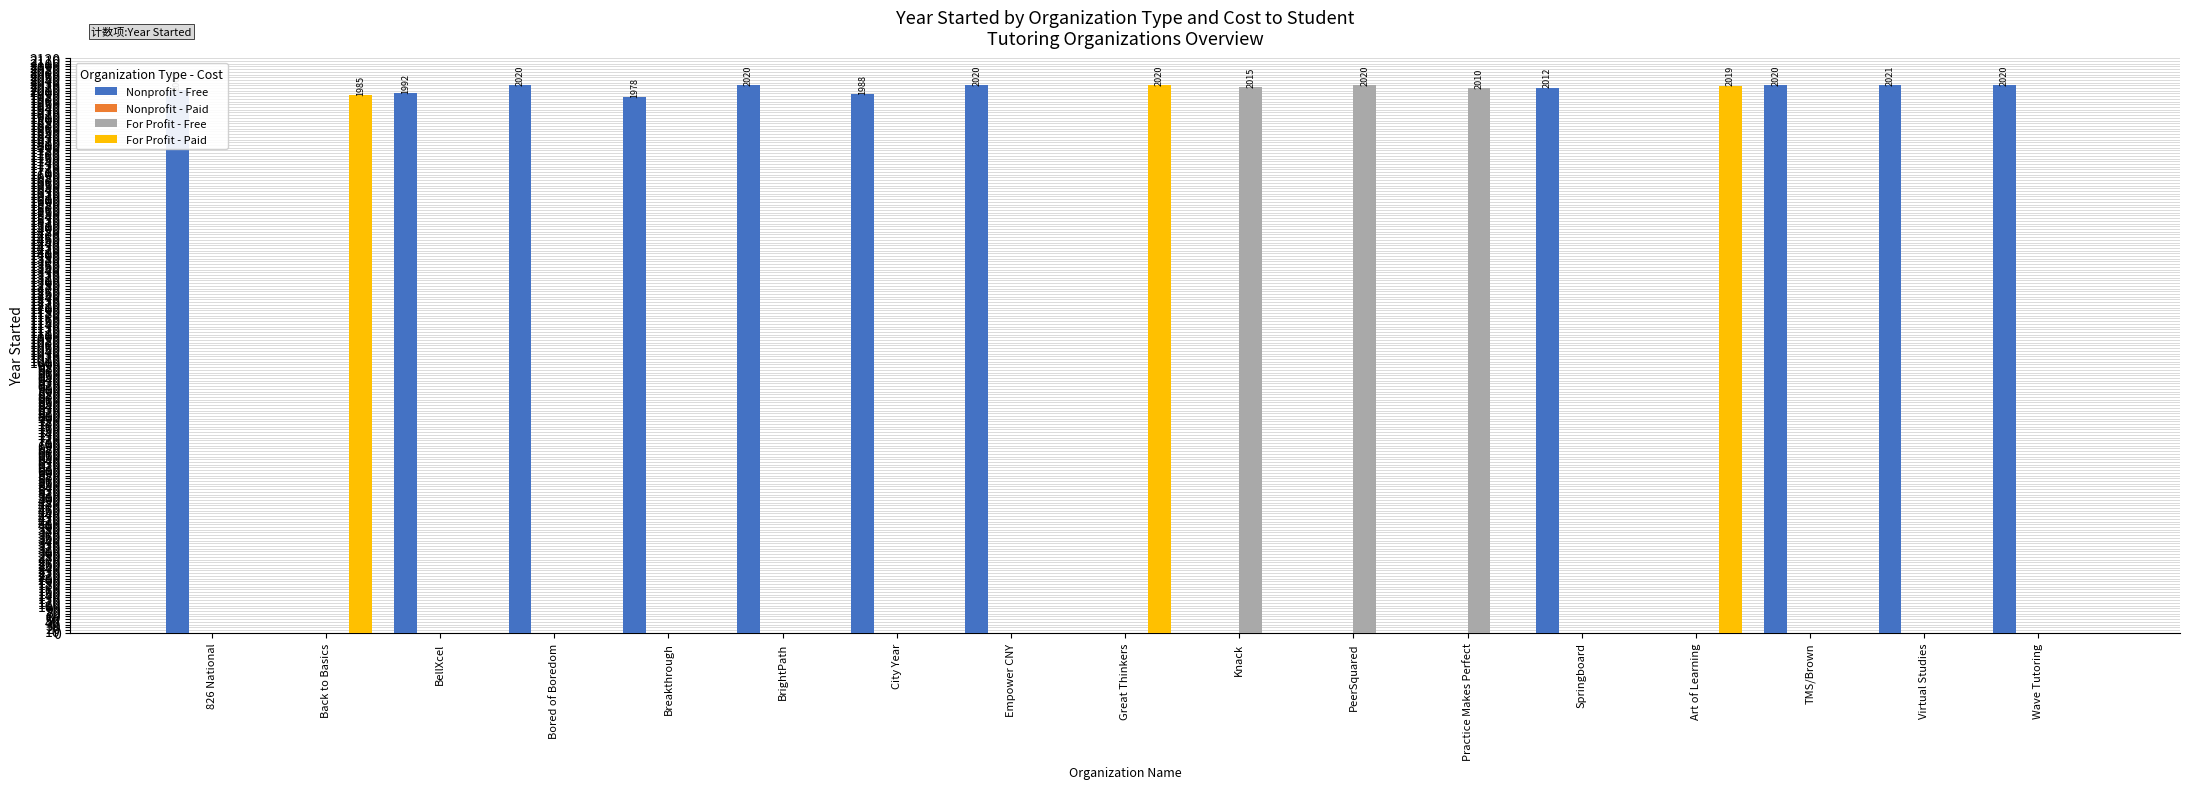

Which series has the largest total across all categories?

Nonprofit - Free